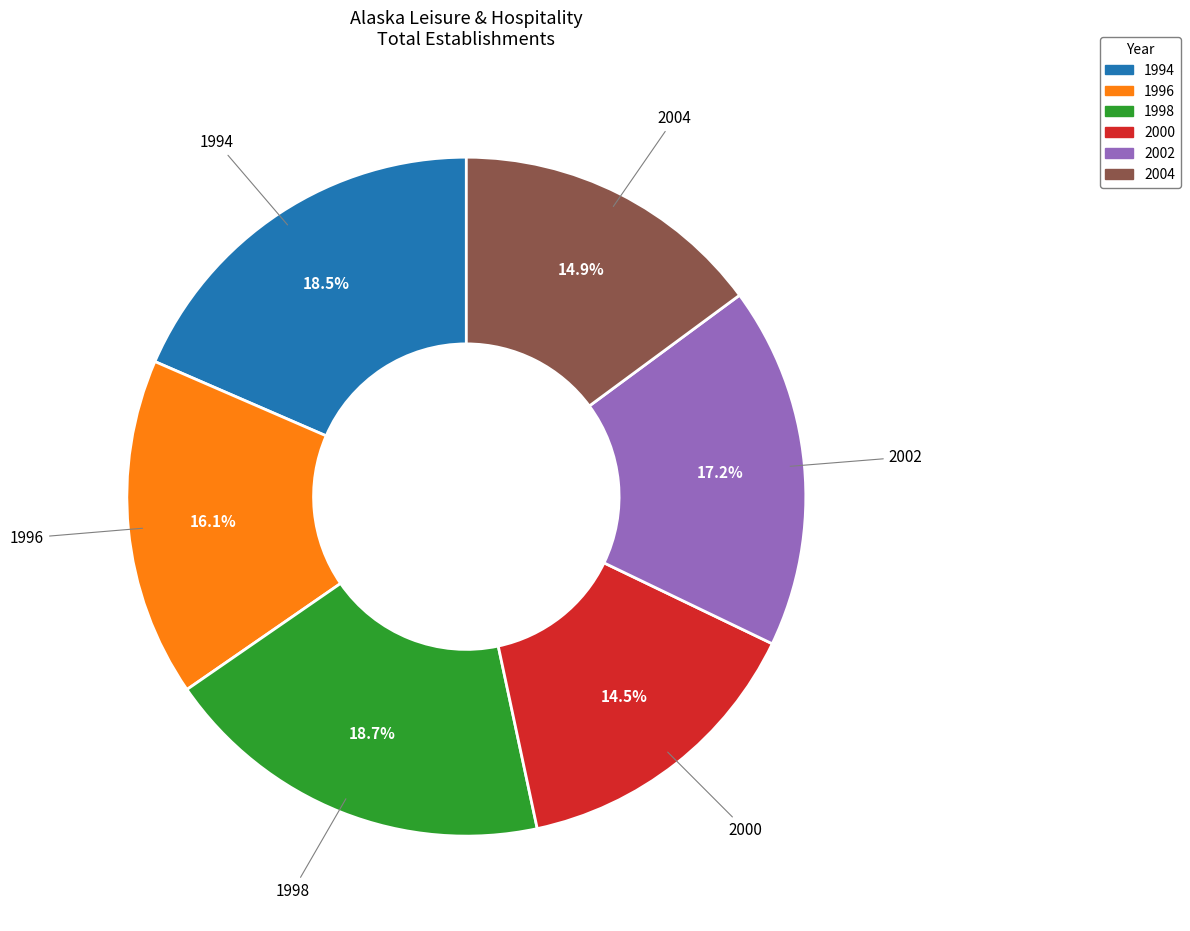

Is there any slice that represents more than half of the pie?

No